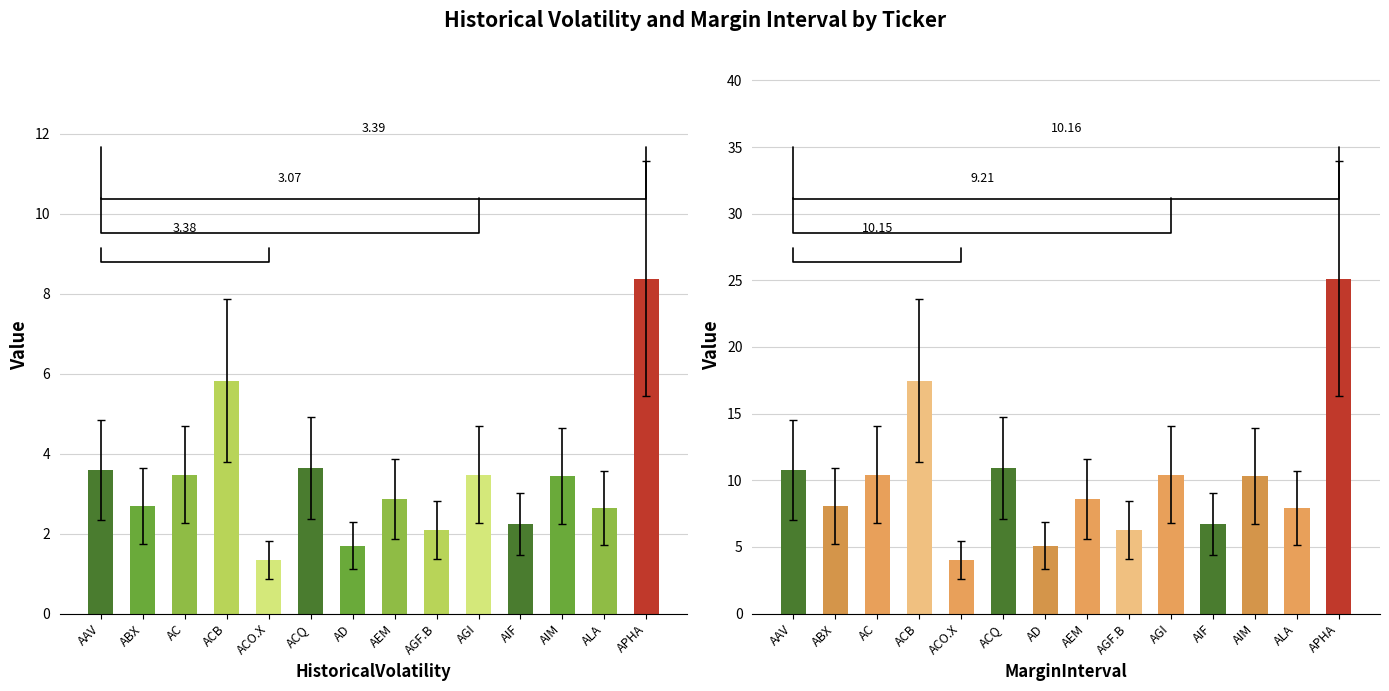

Which series has the widest spread of values?

MarginInterval